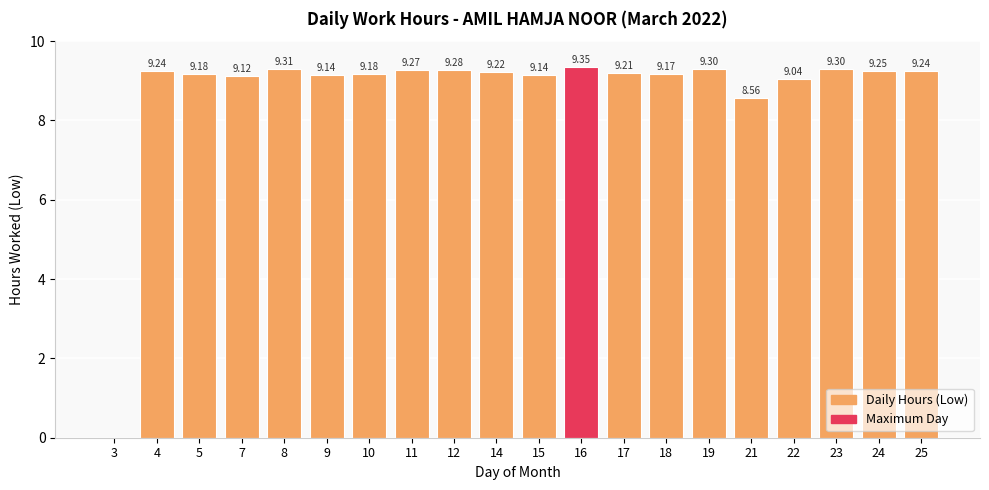

How many distinct data groups are displayed?

1